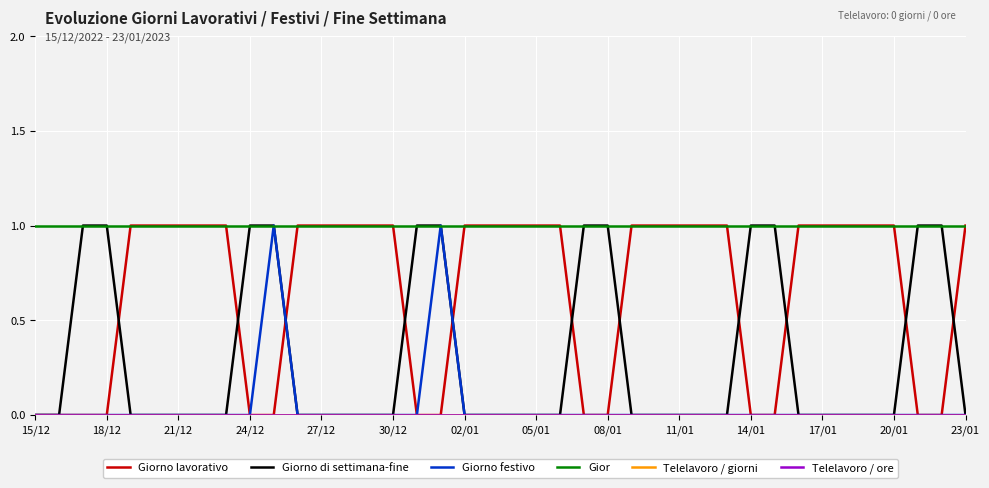

True or false: Telelavoro / ore and Giorno festivo intersect in this chart.

False